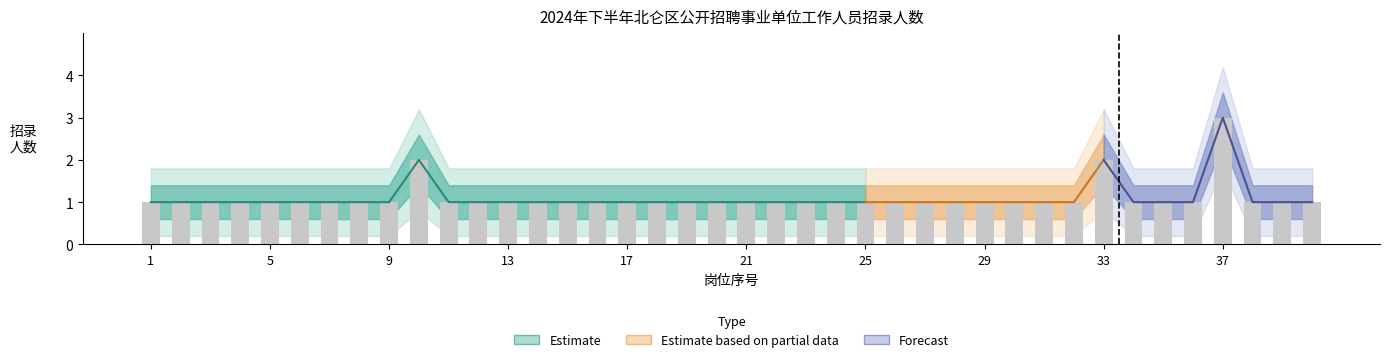

Which has a higher value, 26 or 32?

26